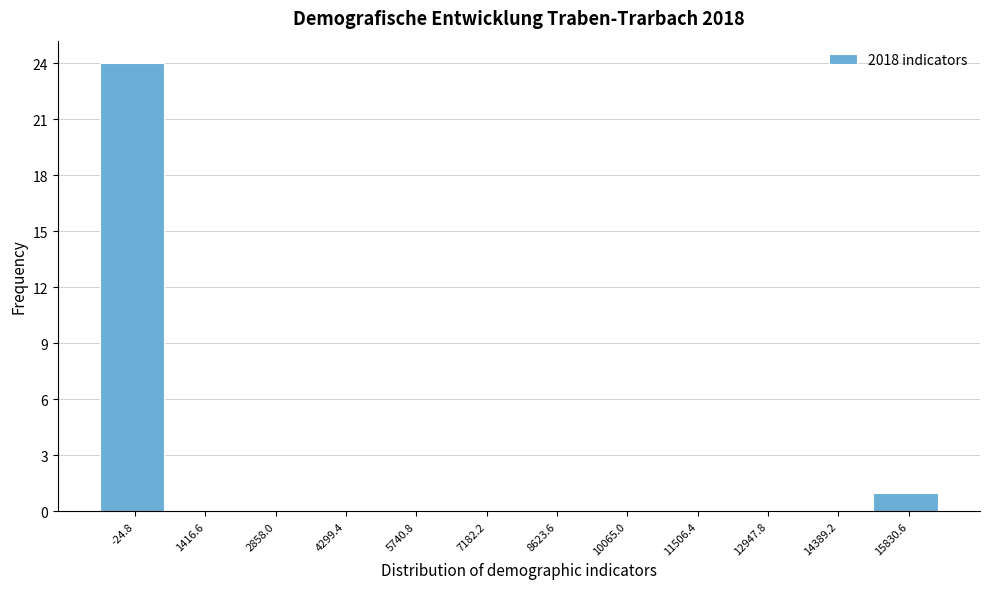

Reading left to right, extract all data points from this chart.

-24.8=24	1416.6=0	2858.0=0	4299.4=0	5740.8=0	7182.2=0	8623.6=0	10065.0=0	11506.4=0	12947.8=0	14389.2=0	15830.6=1